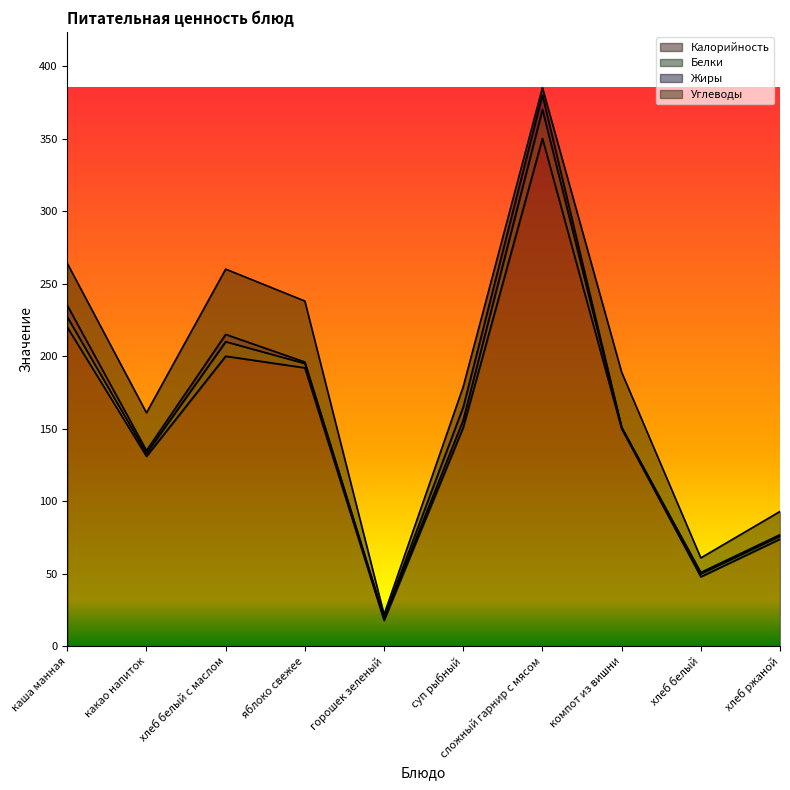

Reading left to right, transcribe all the data shown in this chart.

Калорийность: 220	131	200	192	18	151	350	150	48	74
Белки: 7	2	10	3	1	5	20	1	2	2
Жиры: 8	2	5	1	1	9	10	0	1	1
Углеводы: 29	26	45	42	2	14	5	38	10	16